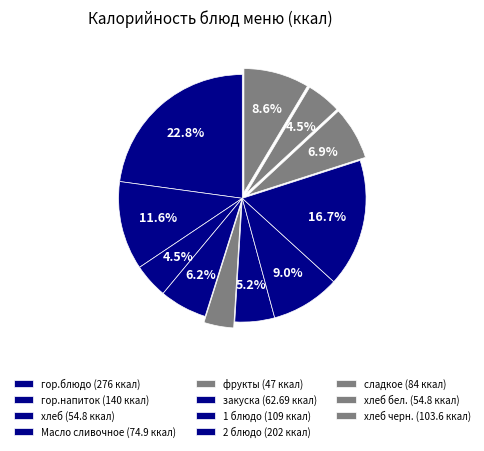

Which slice is the largest?

гор.блюдо